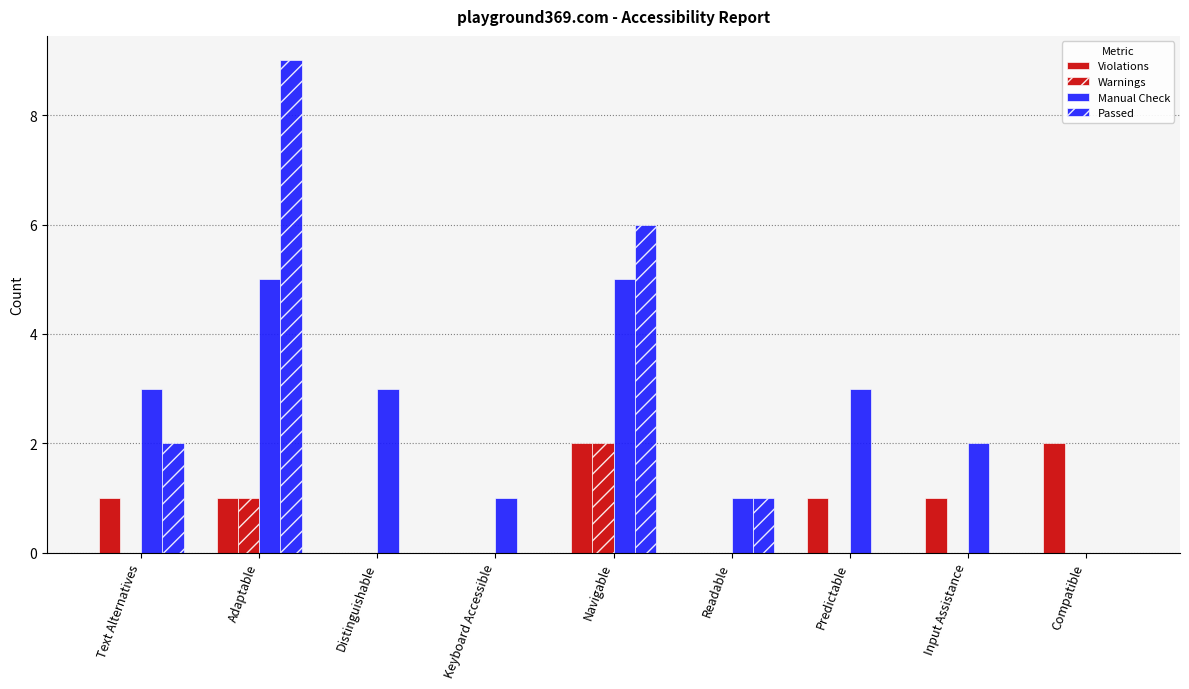

Is it true that Violations equals 2 at Compatible?

True